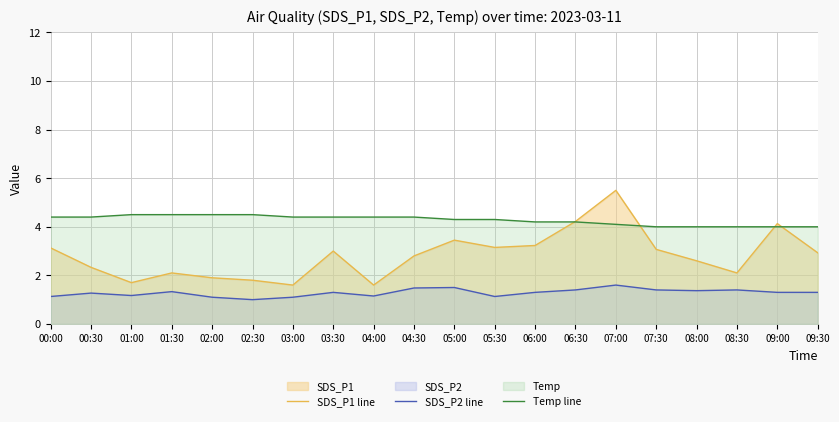

True or false: SDS_P2 line has more than 2 interior local peaks.

True